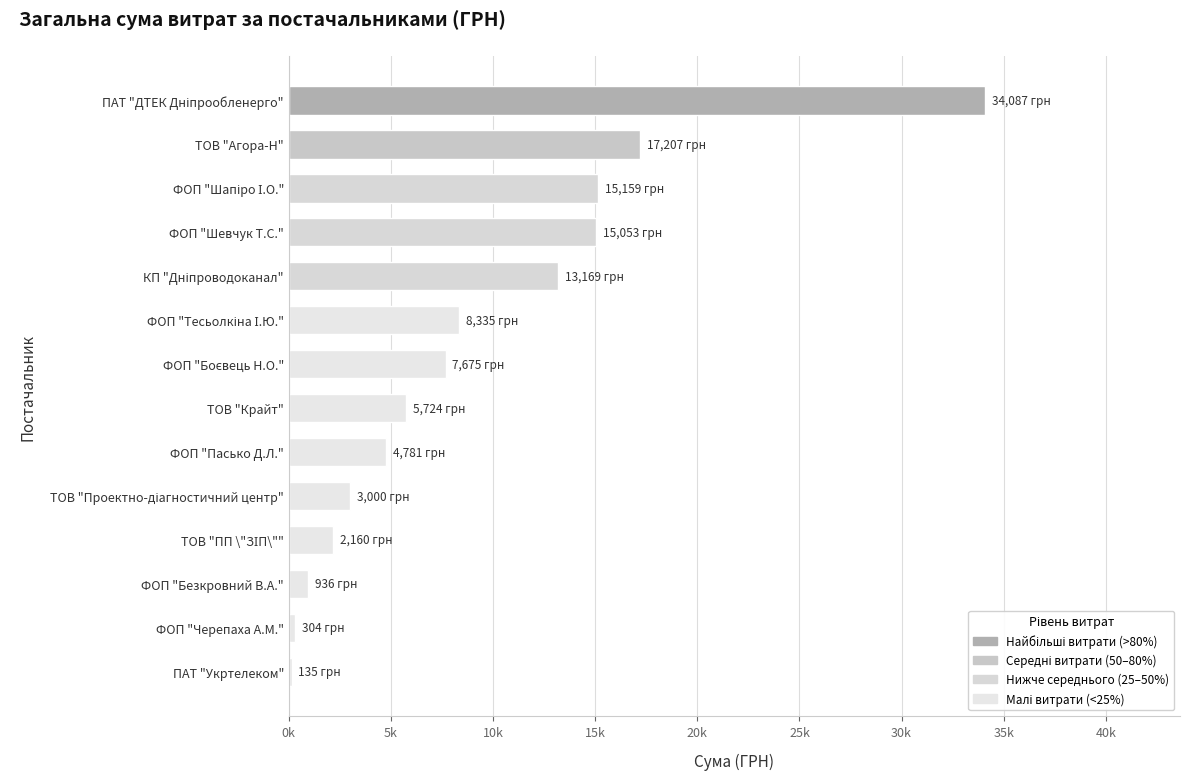

What is the difference between the maximum and minimum values?

33951.9